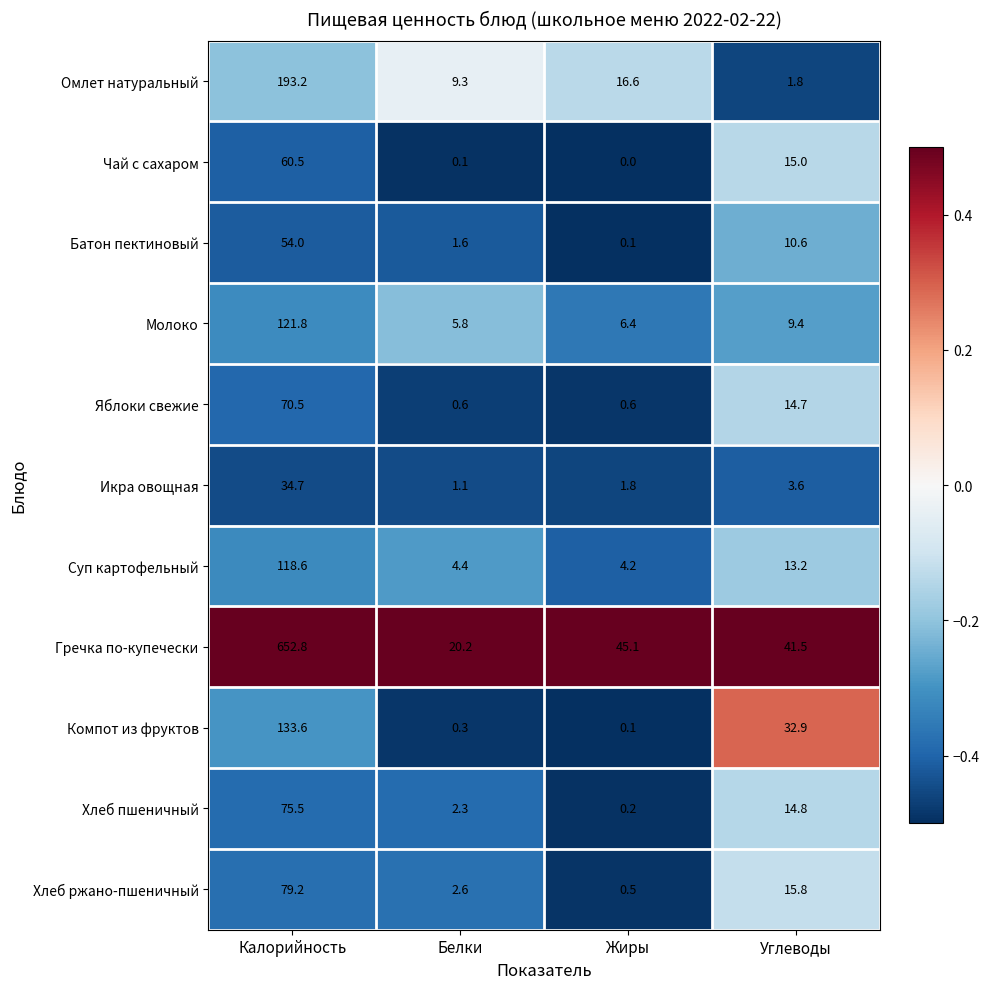

What is the difference between the highest and lowest values at Калорийность?

618.1